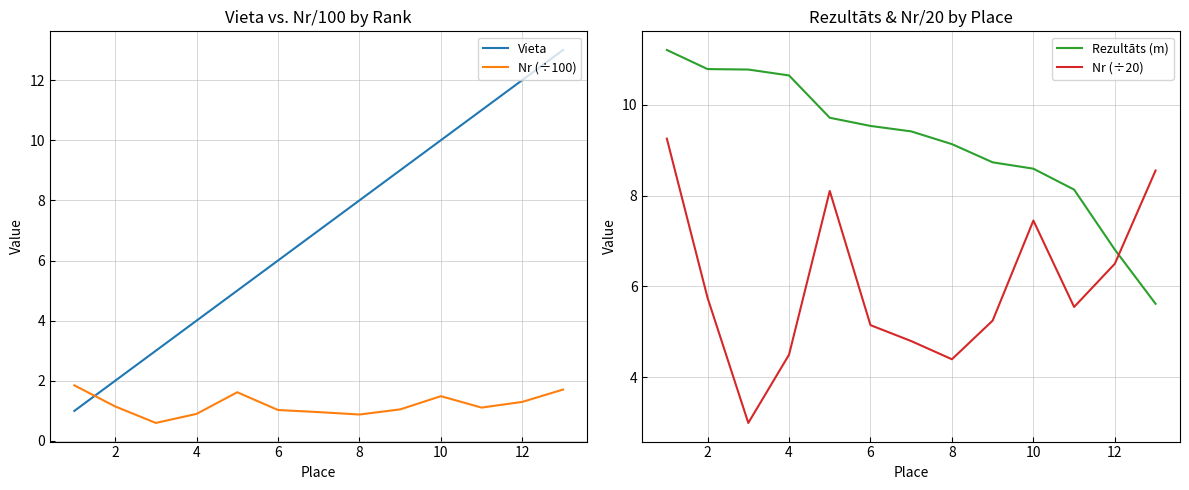

Rank the series by their maximum value, from lowest to highest.

Nr (÷100), Nr (÷20), Rezultāts (m), Vieta